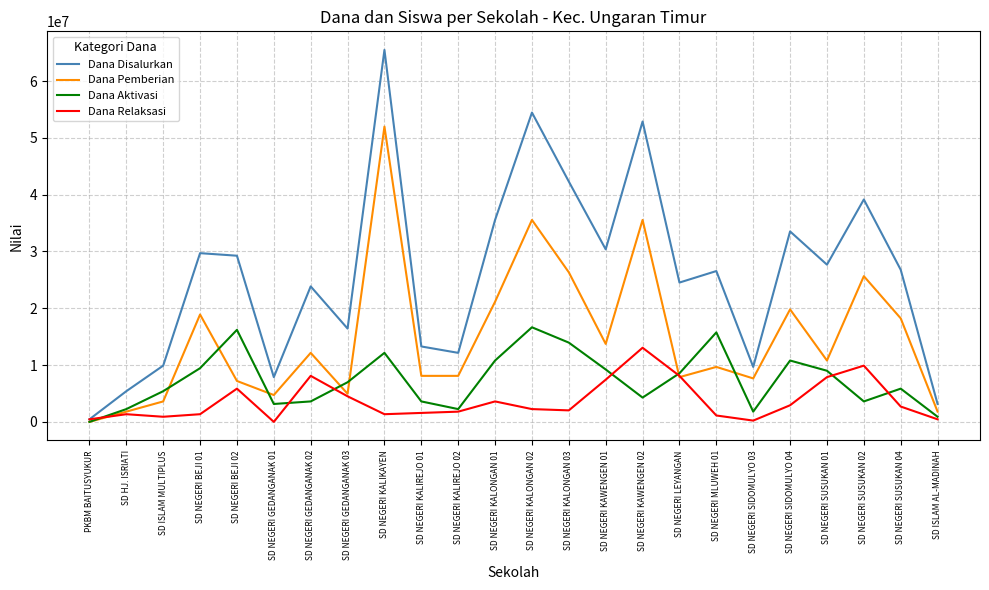

What is the sum of all Dana Aktivasi values?

176175000